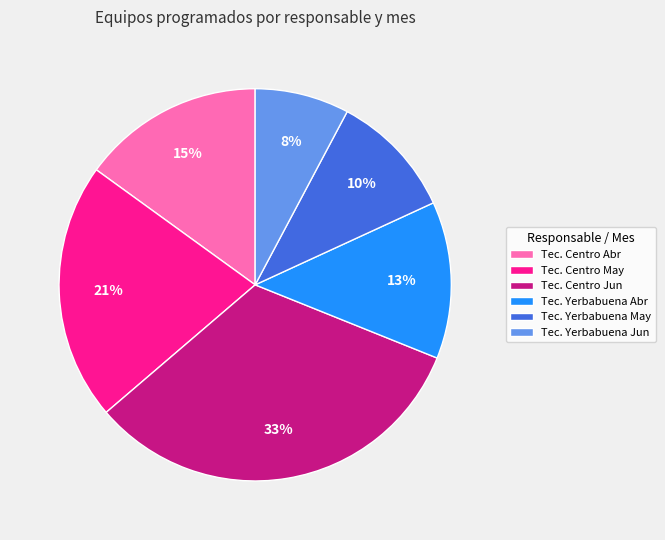

To the nearest percent, what portion does Tec. Centro Abr represent?

15%